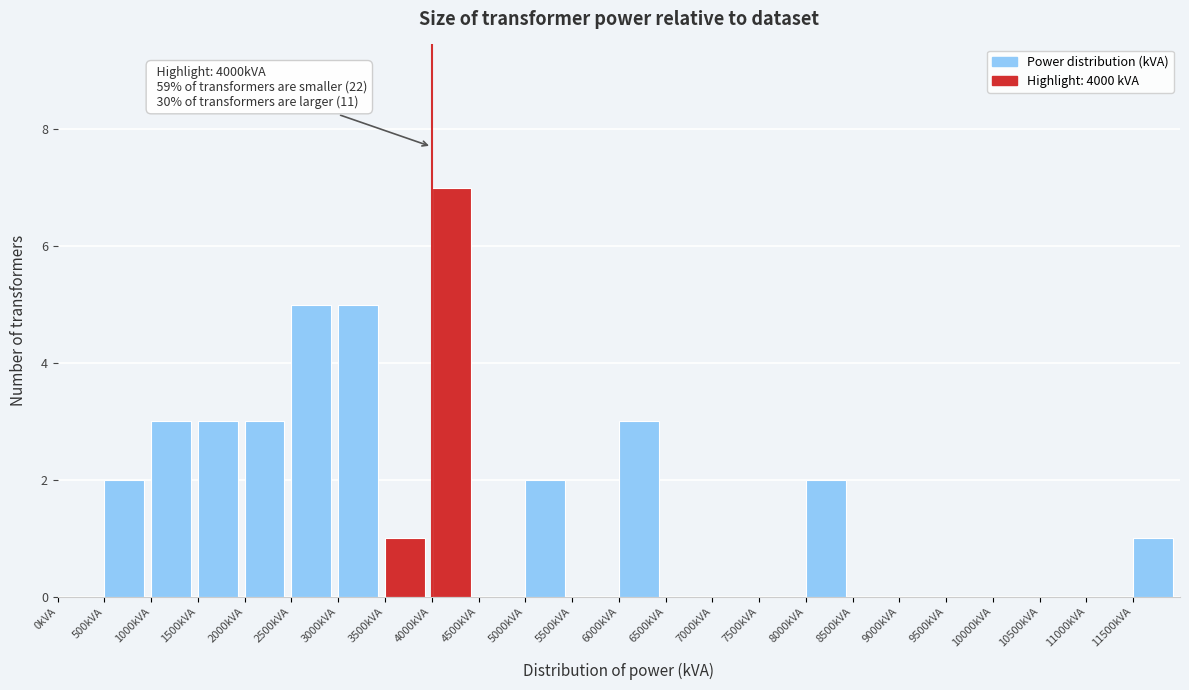

Over which range of the x-axis is the bar tallest?

4000 to 4500